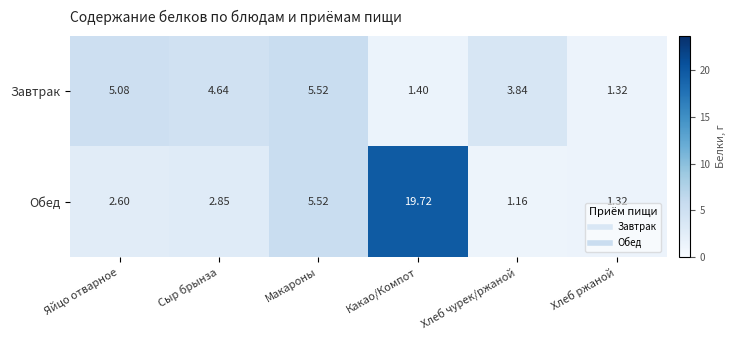

What is the maximum value shown in the chart?

19.7